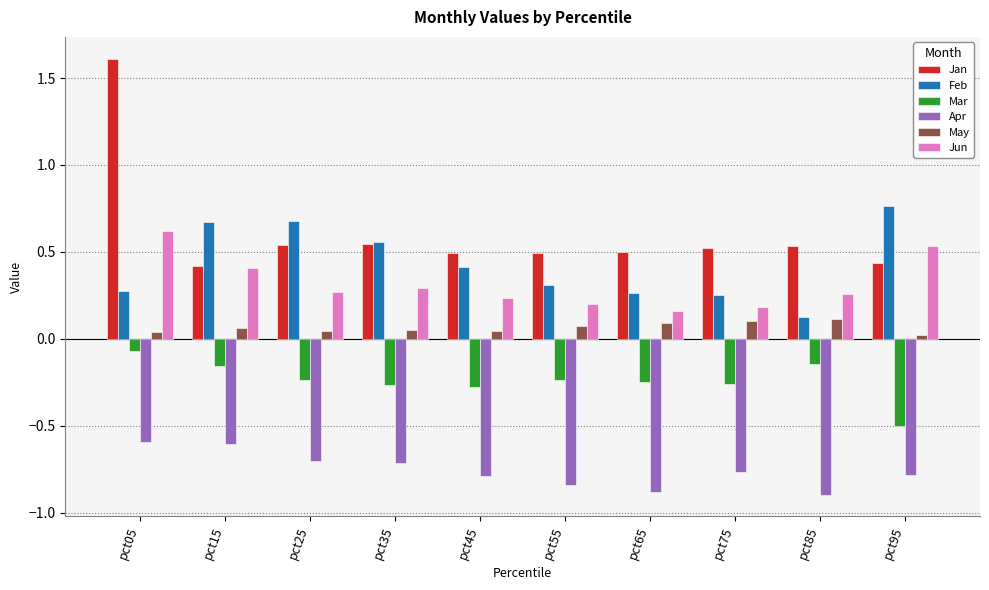

What is the sum of all Jan values?

6.1